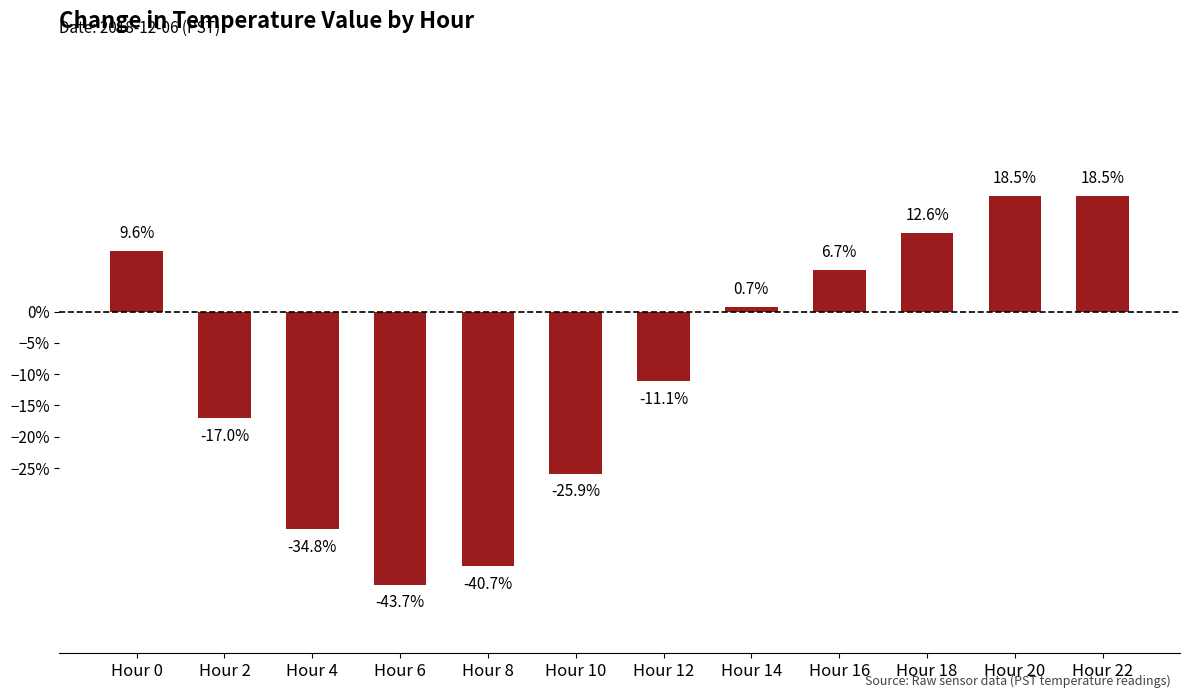

Is it true that the value at Hour 20 is 18.5?

True